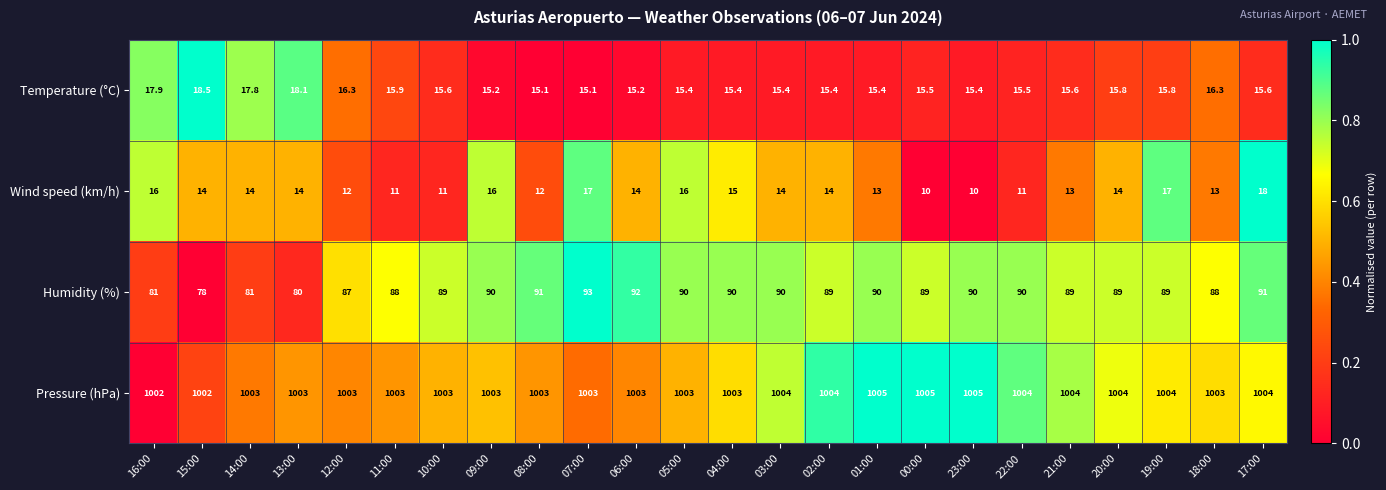

What value does the Humidity (%) series have at 08:00?

91.0